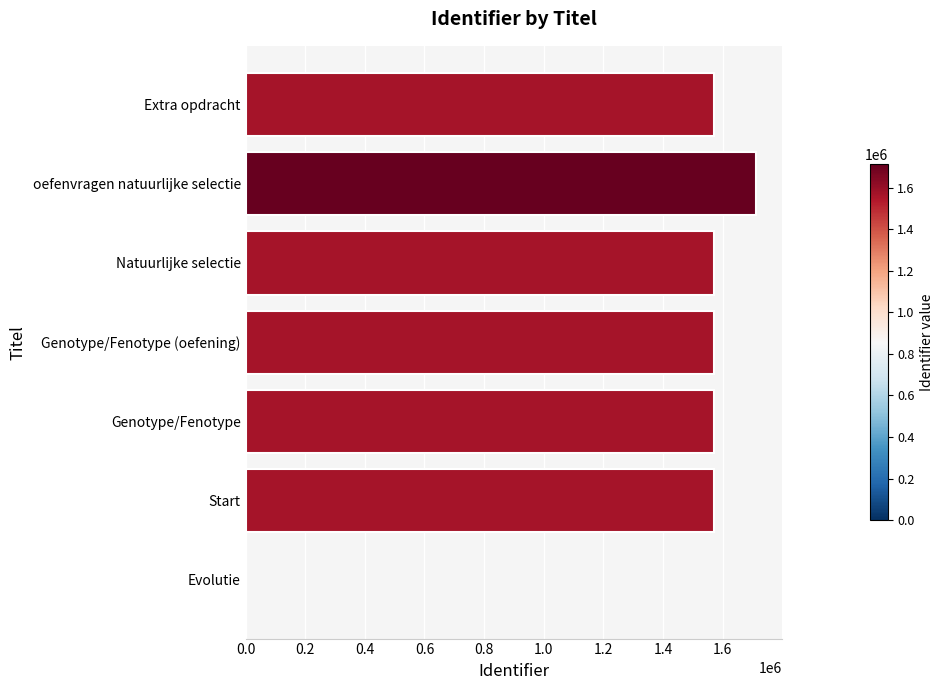

Does the chart contain stacked bars?

No